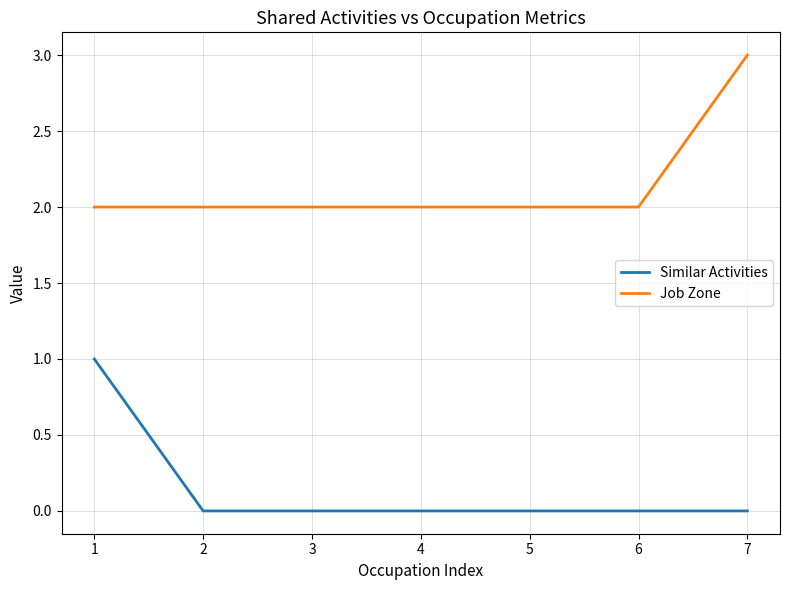

Is it true that Similar Activities equals 1 at 1?

True